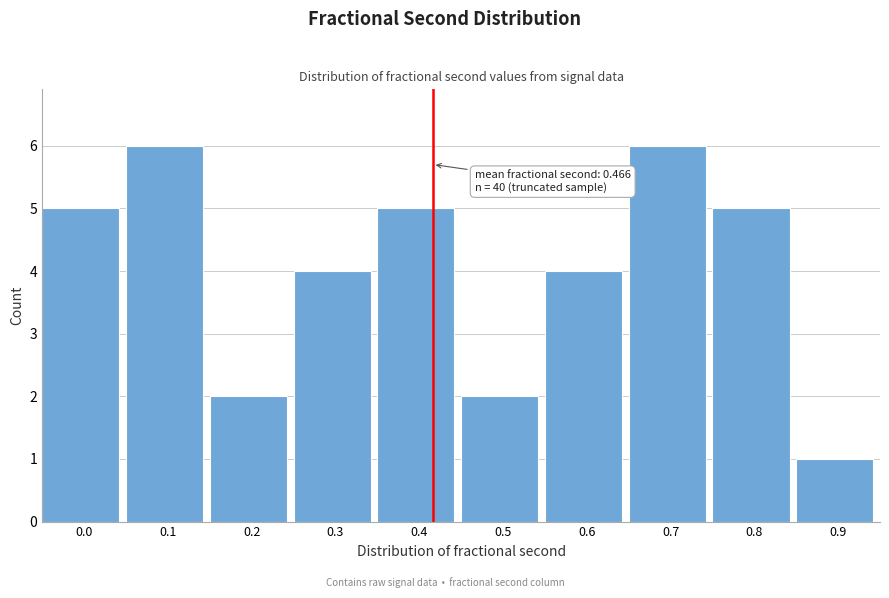

Reading right to left, transcribe all the data shown in this chart.

0.9=1	0.8=5	0.7=6	0.6=4	0.5=2	0.4=5	0.3=4	0.2=2	0.1=6	0.0=5